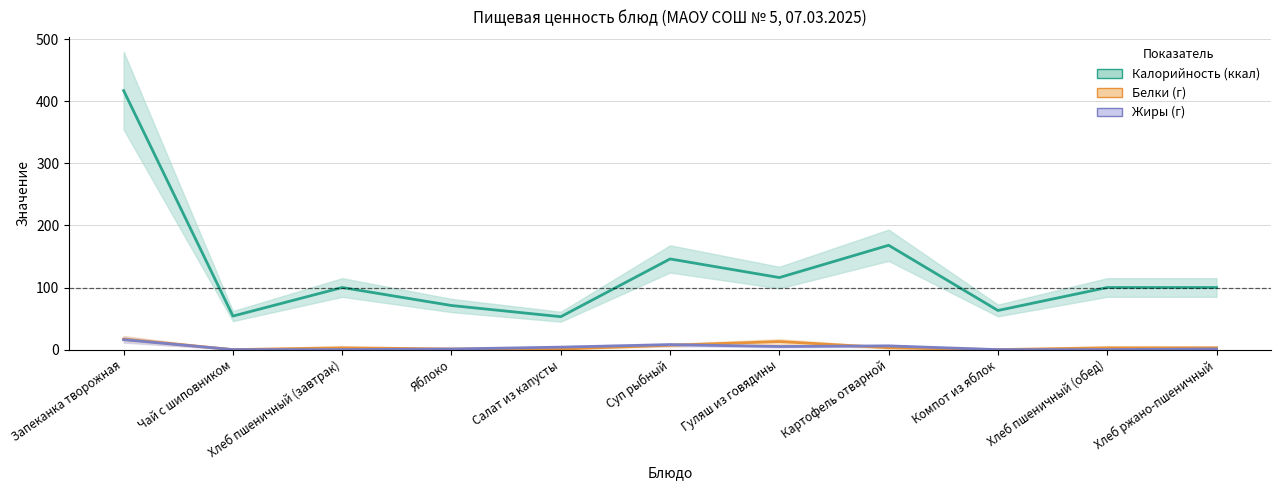

The Белки (г) series shows 3 at Хлеб пшеничный (завтрак). True or false?

True